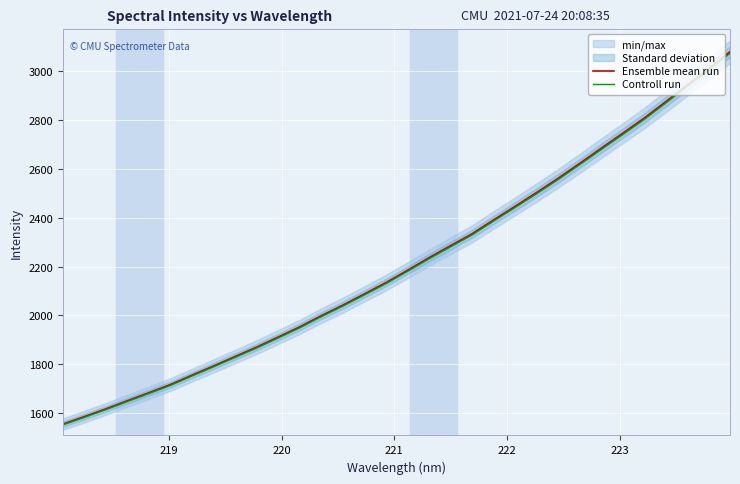

What is the maximum value for Ensemble mean run?

3078.6